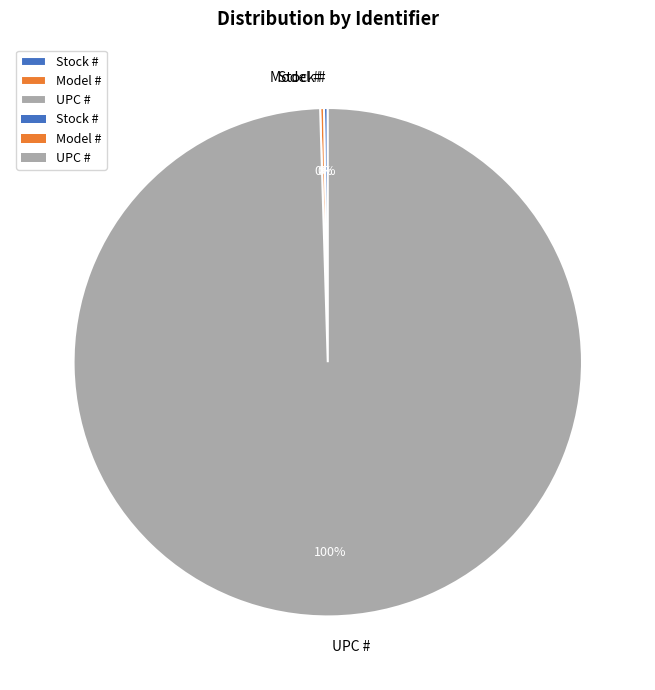

To the nearest percent, what is the average slice percentage?

33%